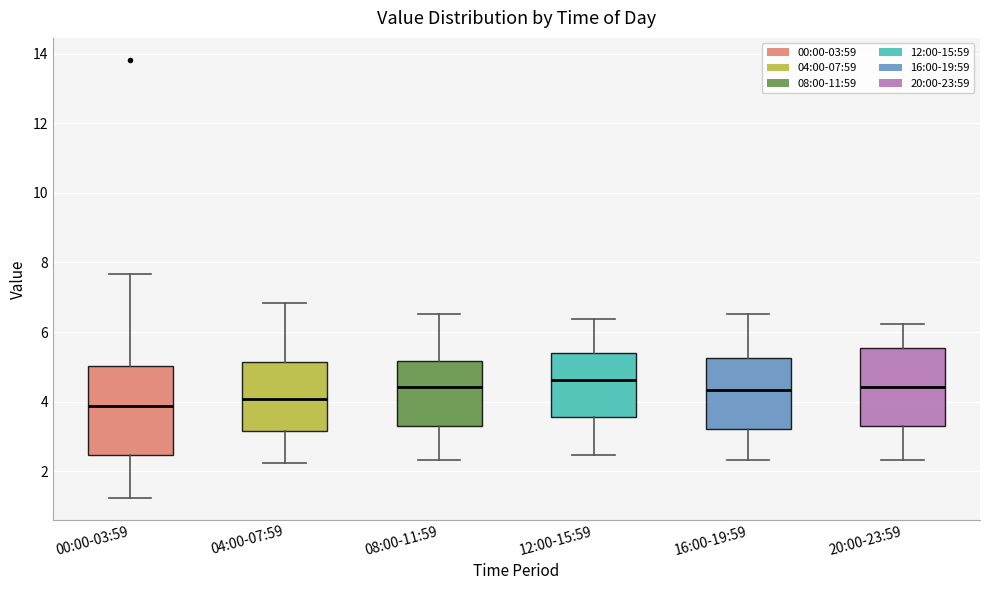

Where does the lower whisker of the box for 16:00-19:59 end on the y-axis? The values are not printed on the chart, so give them approximately, as read against the axis.

2.4